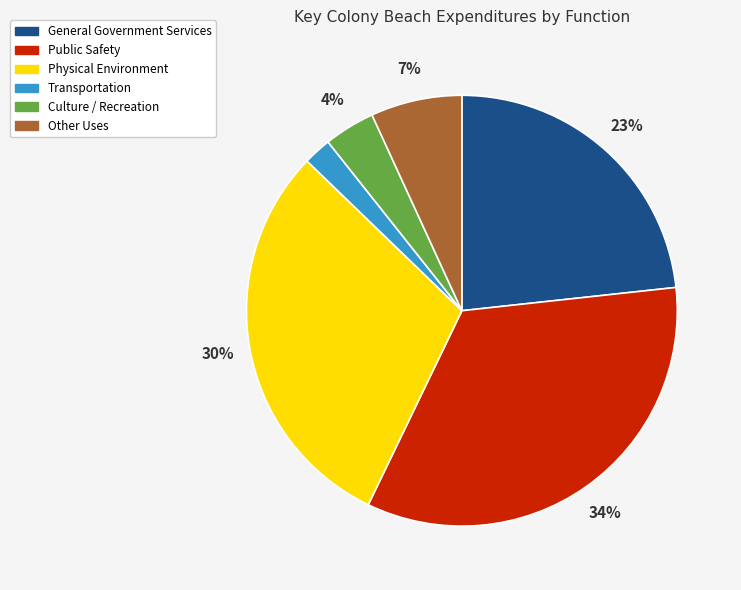

Combined, do General Government Services and Physical Environment account for over 50%?

Yes